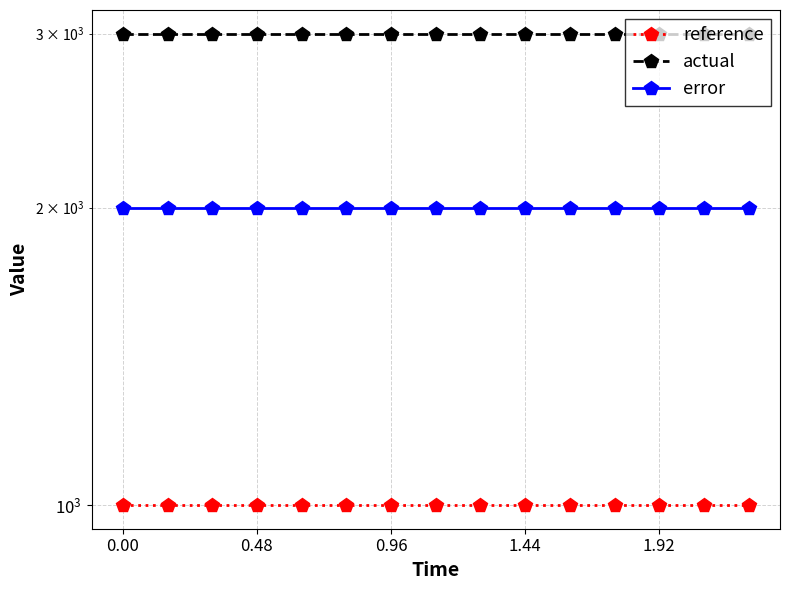

Which series has the widest spread of values?

reference